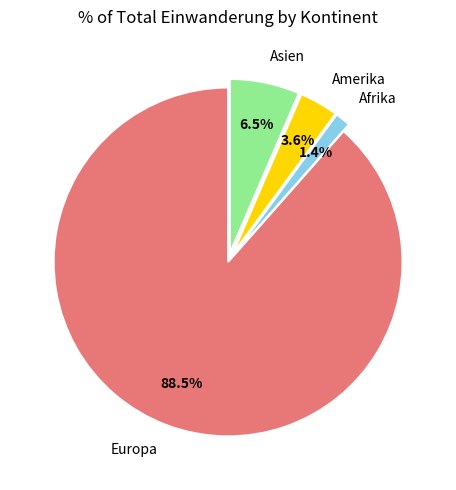

How much of the chart is everything except Europa?

11.5%